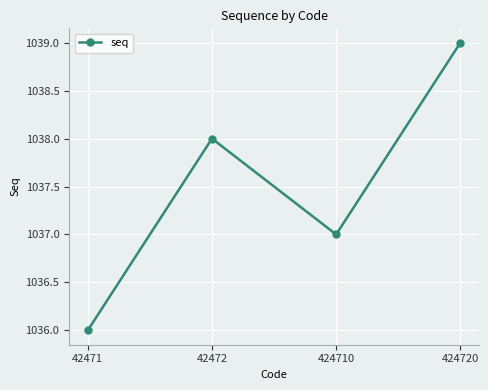

Is it true that the value at 42471 is 380?

False